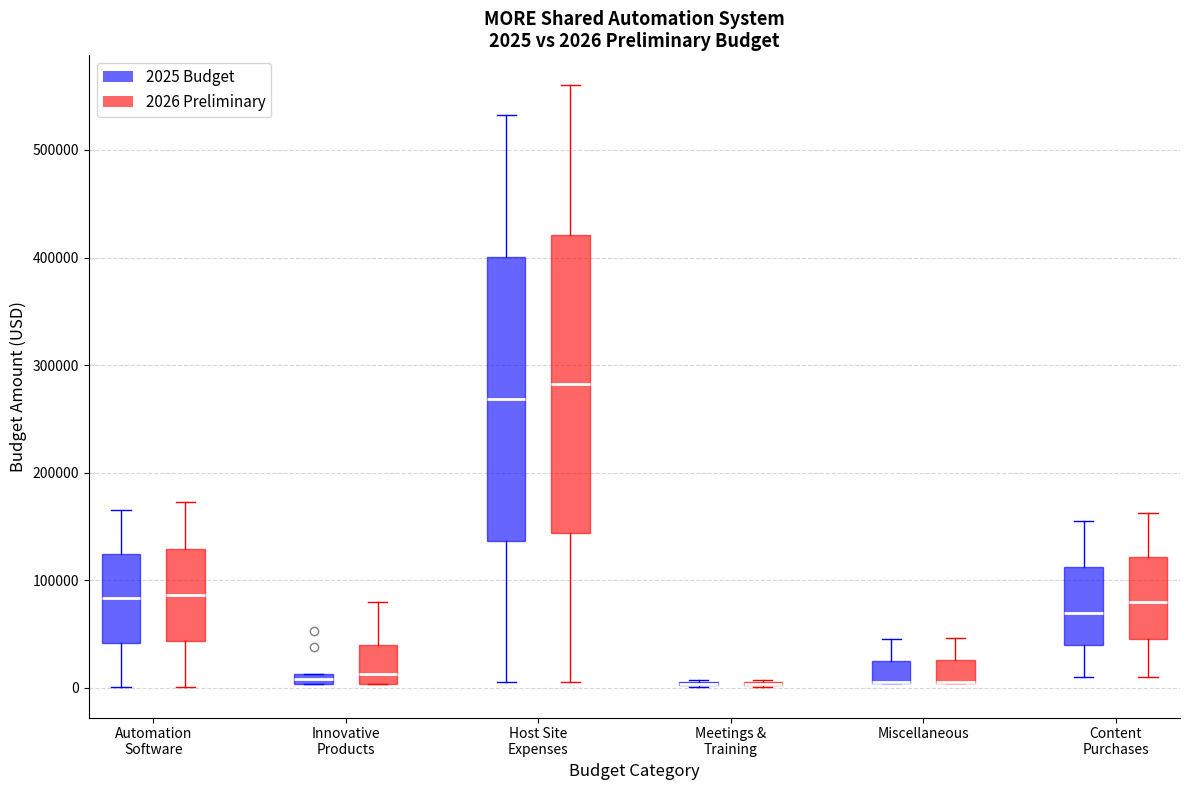

Which box is the tallest, from its lower edge to its upper edge?

Host Site Expenses (2026 Preliminary)